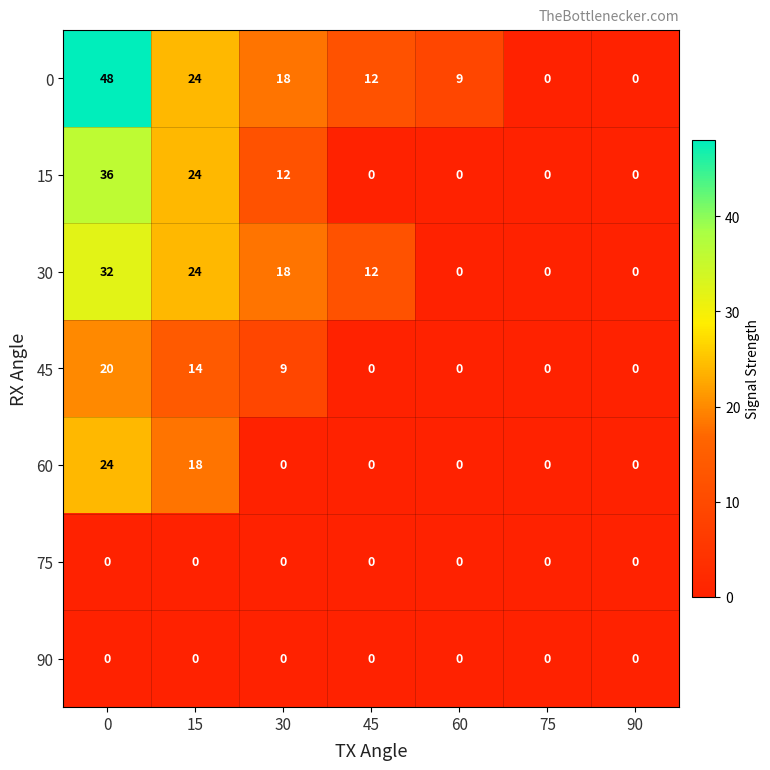

What is the maximum value shown in the chart?

48